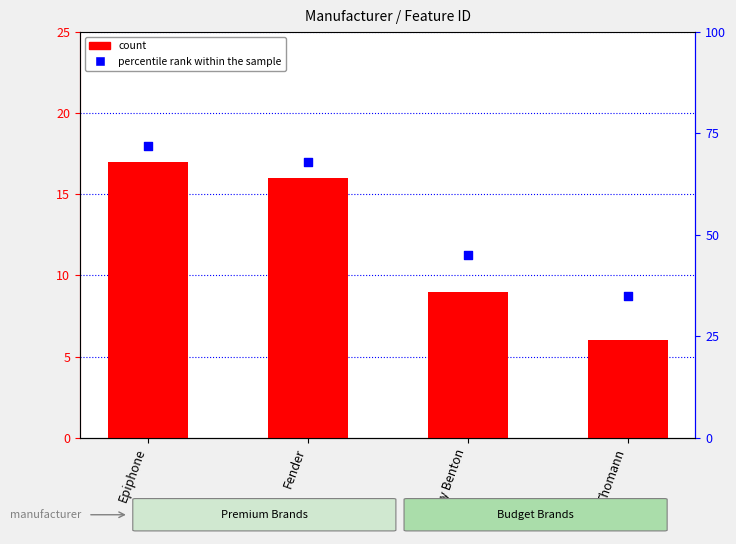

What are all the series names shown in the legend?

count, percentile rank within the sample